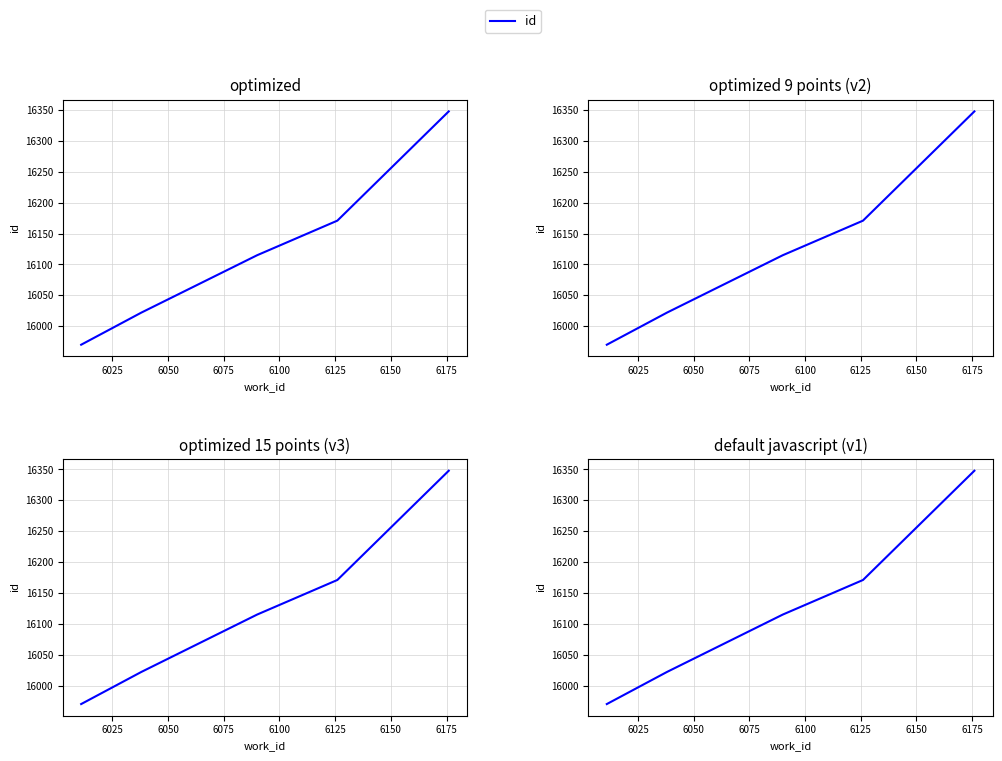

Is this an area chart (filled region under the line)?

No